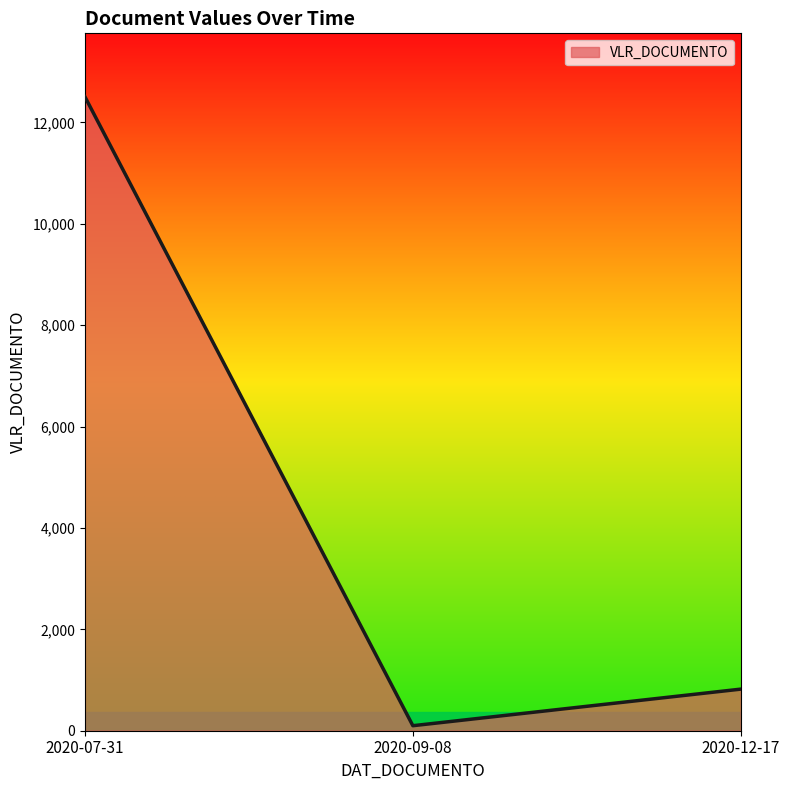

Is it true that the value at 2020-07-31 is 12505.7?

True